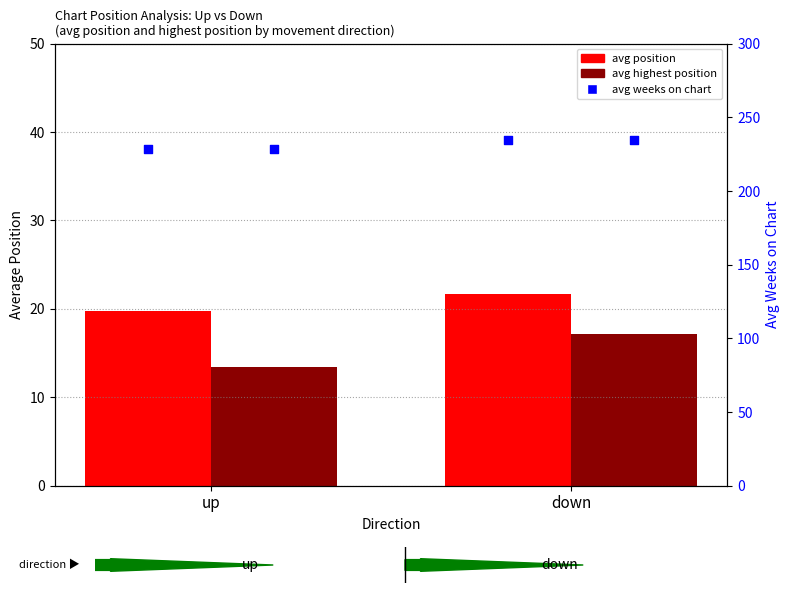

Which series has the widest spread of Y values?

avg weeks on chart